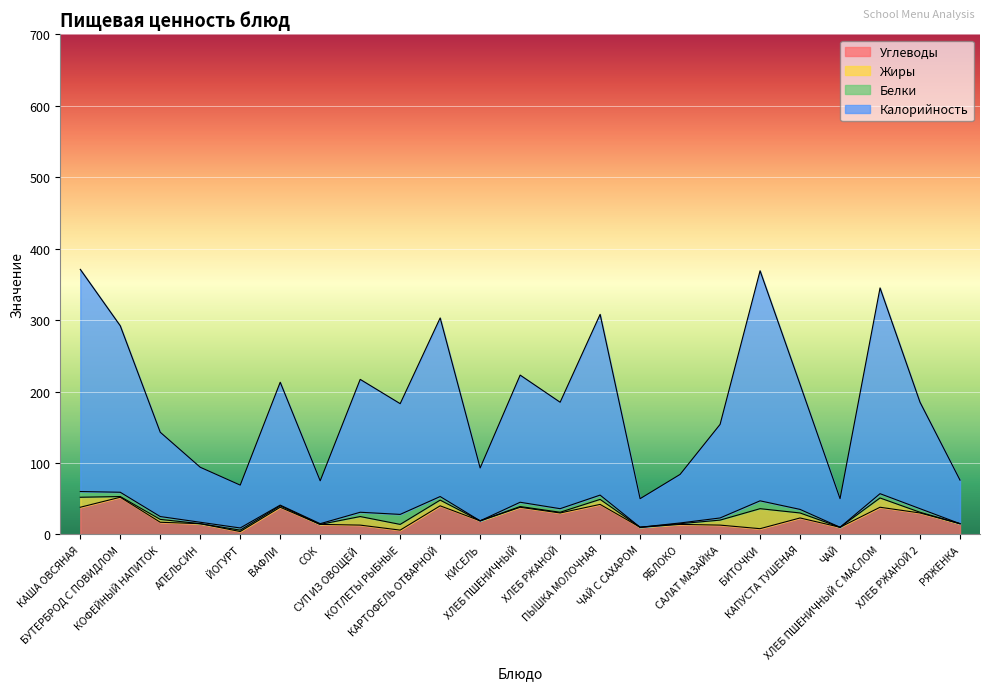

What is the maximum value for Углеводы?

52